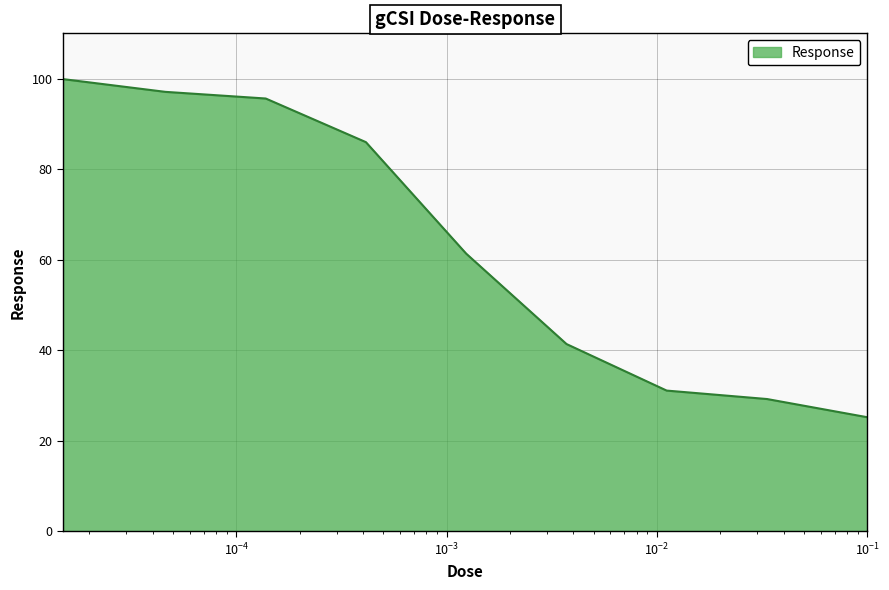

What is the difference between the maximum and minimum values?

74.7